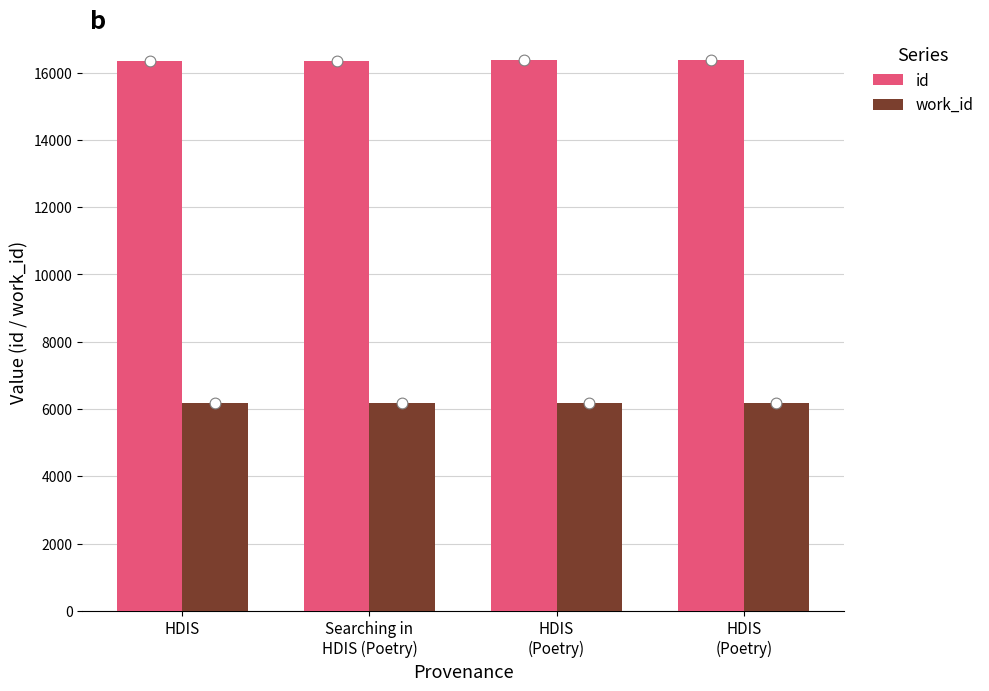

Which series contains the lowest Y value?

work_id